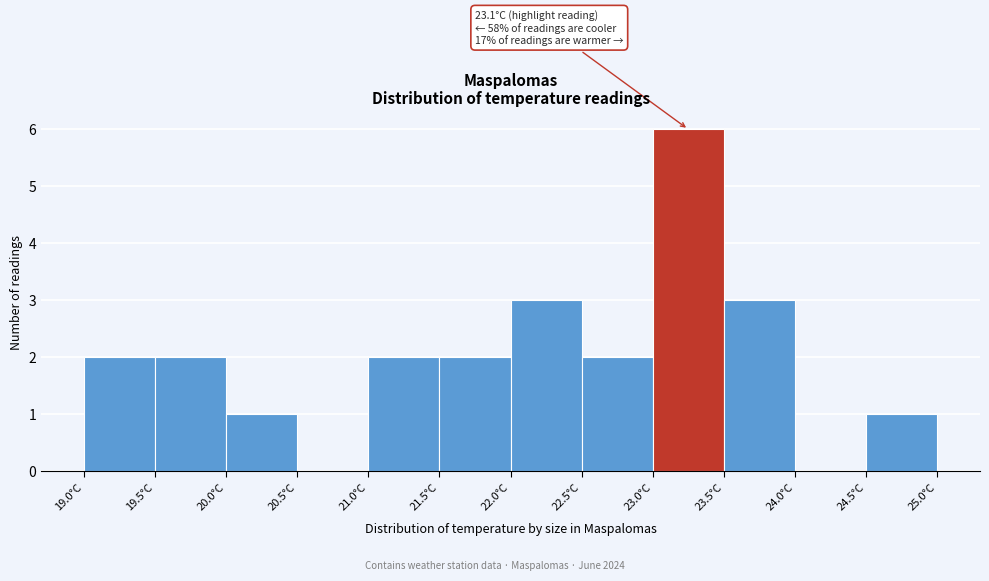

Over which range of the x-axis is the bar tallest?

23.0 to 23.5